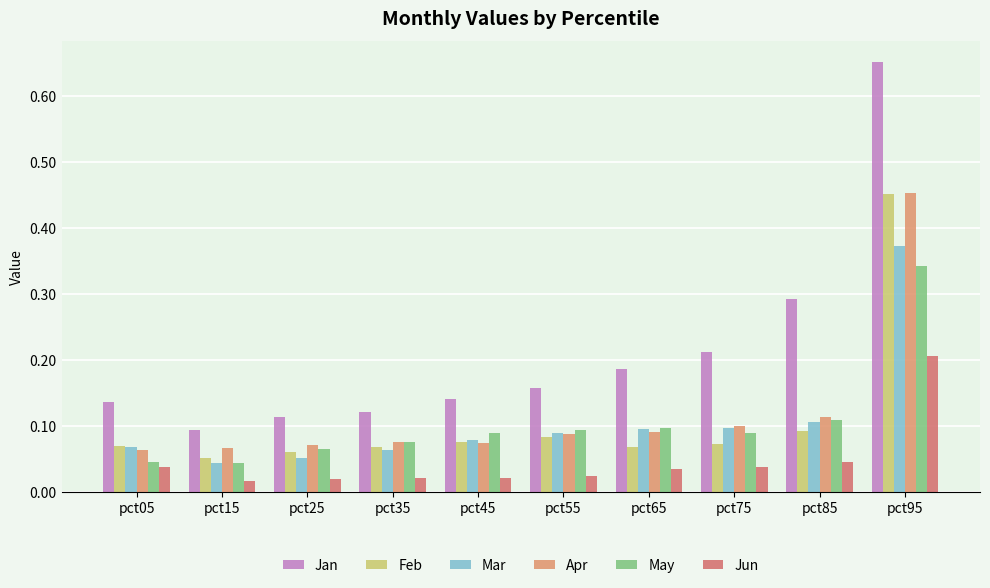

Is it true that Apr equals 0.1 at pct25?

True